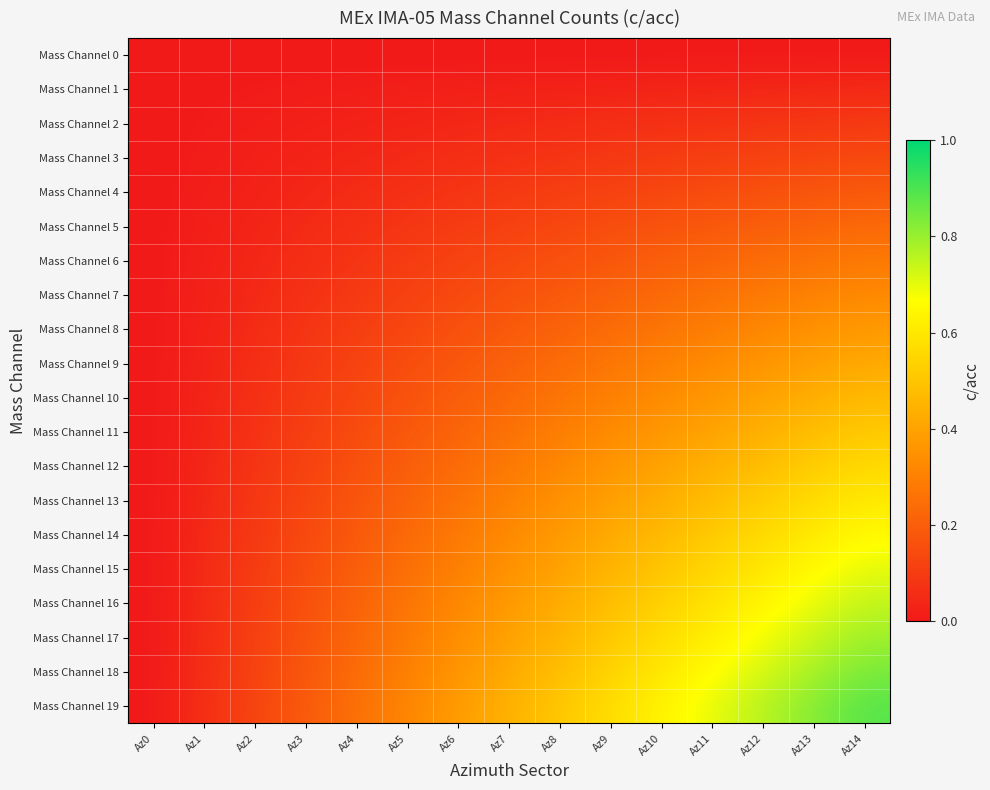

Reading right to left, transcribe all the data shown in this chart.

Mass Channel 0: Az14=0.0	Az13=0.0	Az12=0.0	Az11=0.0	Az10=0.0	Az9=0.0	Az8=0.0	Az7=0.0	Az6=0.0	Az5=0.0	Az4=0.0	Az3=0.0	Az2=0.0	Az1=0.0	Az0=0.0
Mass Channel 1: Az14=0.0	Az13=0.0	Az12=0.0	Az11=0.0	Az10=0.0	Az9=0.0	Az8=0.0	Az7=0.0	Az6=0.0	Az5=0.0	Az4=0.0	Az3=0.0	Az2=0.0	Az1=0.0	Az0=0.0
Mass Channel 2: Az14=0.1	Az13=0.1	Az12=0.1	Az11=0.1	Az10=0.1	Az9=0.1	Az8=0.1	Az7=0.0	Az6=0.0	Az5=0.0	Az4=0.0	Az3=0.0	Az2=0.0	Az1=0.0	Az0=0.0
Mass Channel 3: Az14=0.1	Az13=0.1	Az12=0.1	Az11=0.1	Az10=0.1	Az9=0.1	Az8=0.1	Az7=0.1	Az6=0.1	Az5=0.0	Az4=0.0	Az3=0.0	Az2=0.0	Az1=0.0	Az0=0.0
Mass Channel 4: Az14=0.2	Az13=0.2	Az12=0.2	Az11=0.1	Az10=0.1	Az9=0.1	Az8=0.1	Az7=0.1	Az6=0.1	Az5=0.1	Az4=0.1	Az3=0.0	Az2=0.0	Az1=0.0	Az0=0.0
Mass Channel 5: Az14=0.2	Az13=0.2	Az12=0.2	Az11=0.2	Az10=0.2	Az9=0.1	Az8=0.1	Az7=0.1	Az6=0.1	Az5=0.1	Az4=0.1	Az3=0.1	Az2=0.0	Az1=0.0	Az0=0.0
Mass Channel 6: Az14=0.3	Az13=0.3	Az12=0.2	Az11=0.2	Az10=0.2	Az9=0.2	Az8=0.2	Az7=0.1	Az6=0.1	Az5=0.1	Az4=0.1	Az3=0.1	Az2=0.0	Az1=0.0	Az0=0.0
Mass Channel 7: Az14=0.3	Az13=0.3	Az12=0.3	Az11=0.3	Az10=0.2	Az9=0.2	Az8=0.2	Az7=0.2	Az6=0.1	Az5=0.1	Az4=0.1	Az3=0.1	Az2=0.0	Az1=0.0	Az0=0.0
Mass Channel 8: Az14=0.4	Az13=0.3	Az12=0.3	Az11=0.3	Az10=0.3	Az9=0.2	Az8=0.2	Az7=0.2	Az6=0.2	Az5=0.1	Az4=0.1	Az3=0.1	Az2=0.1	Az1=0.0	Az0=0.0
Mass Channel 9: Az14=0.4	Az13=0.4	Az12=0.4	Az11=0.3	Az10=0.3	Az9=0.3	Az8=0.2	Az7=0.2	Az6=0.2	Az5=0.1	Az4=0.1	Az3=0.1	Az2=0.1	Az1=0.0	Az0=0.0
Mass Channel 10: Az14=0.5	Az13=0.4	Az12=0.4	Az11=0.4	Az10=0.3	Az9=0.3	Az8=0.3	Az7=0.2	Az6=0.2	Az5=0.2	Az4=0.1	Az3=0.1	Az2=0.1	Az1=0.0	Az0=0.0
Mass Channel 11: Az14=0.5	Az13=0.5	Az12=0.4	Az11=0.4	Az10=0.4	Az9=0.3	Az8=0.3	Az7=0.3	Az6=0.2	Az5=0.2	Az4=0.1	Az3=0.1	Az2=0.1	Az1=0.0	Az0=0.0
Mass Channel 12: Az14=0.6	Az13=0.5	Az12=0.5	Az11=0.4	Az10=0.4	Az9=0.4	Az8=0.3	Az7=0.3	Az6=0.2	Az5=0.2	Az4=0.2	Az3=0.1	Az2=0.1	Az1=0.0	Az0=0.0
Mass Channel 13: Az14=0.6	Az13=0.6	Az12=0.5	Az11=0.5	Az10=0.4	Az9=0.4	Az8=0.3	Az7=0.3	Az6=0.3	Az5=0.2	Az4=0.2	Az3=0.1	Az2=0.1	Az1=0.0	Az0=0.0
Mass Channel 14: Az14=0.7	Az13=0.6	Az12=0.6	Az11=0.5	Az10=0.5	Az9=0.4	Az8=0.4	Az7=0.3	Az6=0.3	Az5=0.2	Az4=0.2	Az3=0.1	Az2=0.1	Az1=0.0	Az0=0.0
Mass Channel 15: Az14=0.7	Az13=0.7	Az12=0.6	Az11=0.5	Az10=0.5	Az9=0.4	Az8=0.4	Az7=0.3	Az6=0.3	Az5=0.2	Az4=0.2	Az3=0.2	Az2=0.1	Az1=0.1	Az0=0.0
Mass Channel 16: Az14=0.7	Az13=0.7	Az12=0.6	Az11=0.6	Az10=0.5	Az9=0.5	Az8=0.4	Az7=0.4	Az6=0.3	Az5=0.3	Az4=0.2	Az3=0.2	Az2=0.1	Az1=0.1	Az0=0.0
Mass Channel 17: Az14=0.8	Az13=0.7	Az12=0.7	Az11=0.6	Az10=0.6	Az9=0.5	Az8=0.5	Az7=0.4	Az6=0.3	Az5=0.3	Az4=0.2	Az3=0.2	Az2=0.1	Az1=0.1	Az0=0.0
Mass Channel 18: Az14=0.8	Az13=0.8	Az12=0.7	Az11=0.7	Az10=0.6	Az9=0.5	Az8=0.5	Az7=0.4	Az6=0.4	Az5=0.3	Az4=0.2	Az3=0.2	Az2=0.1	Az1=0.1	Az0=0.0
Mass Channel 19: Az14=0.9	Az13=0.8	Az12=0.8	Az11=0.7	Az10=0.6	Az9=0.6	Az8=0.5	Az7=0.4	Az6=0.4	Az5=0.3	Az4=0.3	Az3=0.2	Az2=0.1	Az1=0.1	Az0=0.0